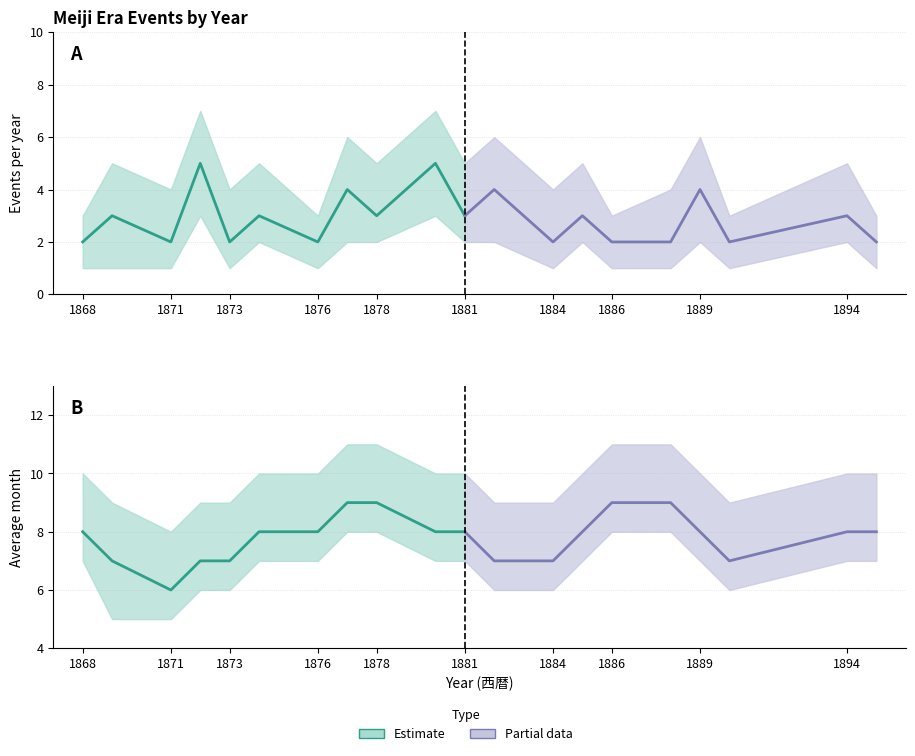

Does the chart display data point markers on the line(s)?

No